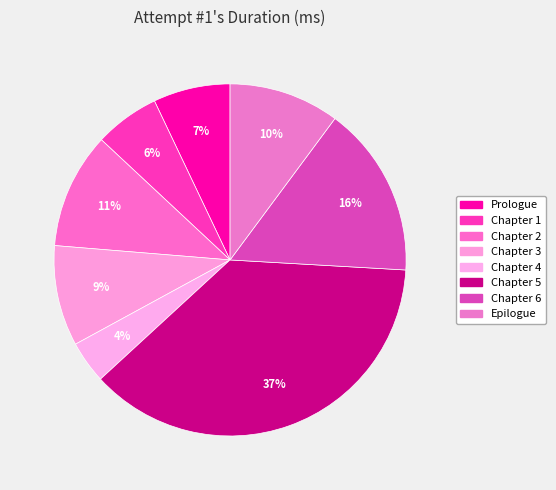

Approximately how many times larger is the value at Chapter 5 compared to Chapter 3?

4.0